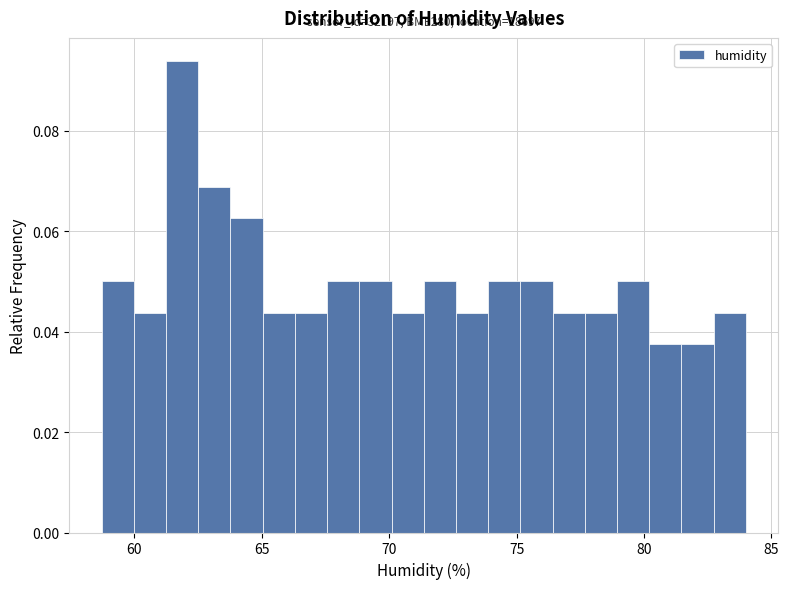

Read against the x-axis, roughly where is the centre of the tallest bar?

62.0